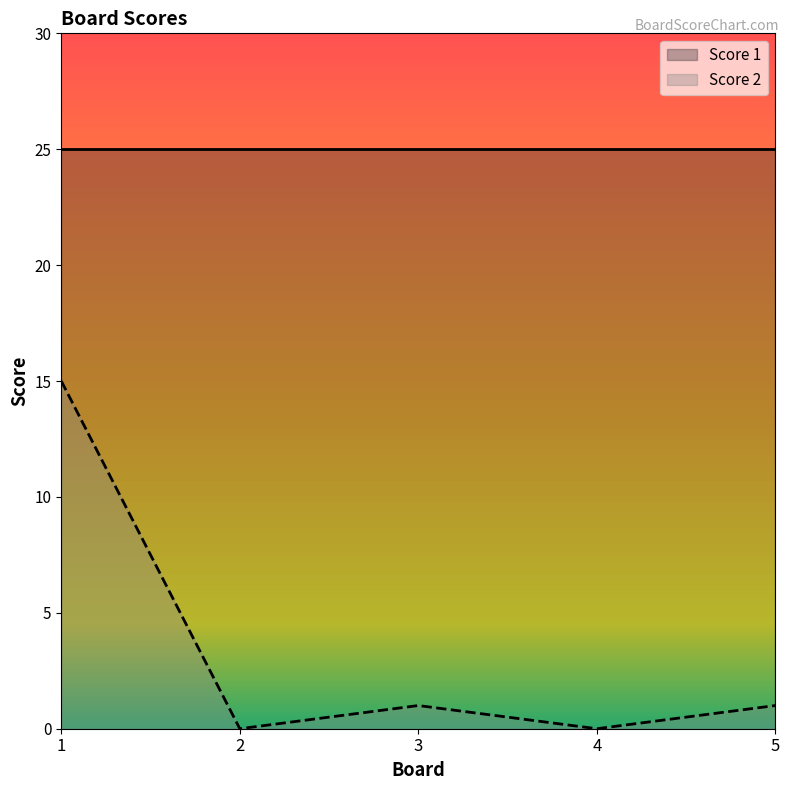

List the labels in order of value, smallest first.

2, 4, 3, 5, 1